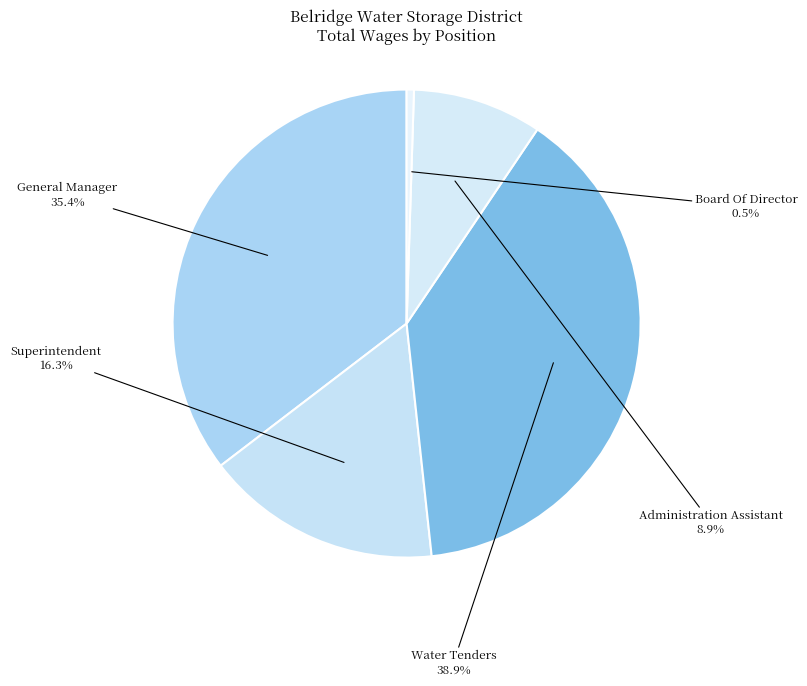

How many slices are in this pie chart?

5